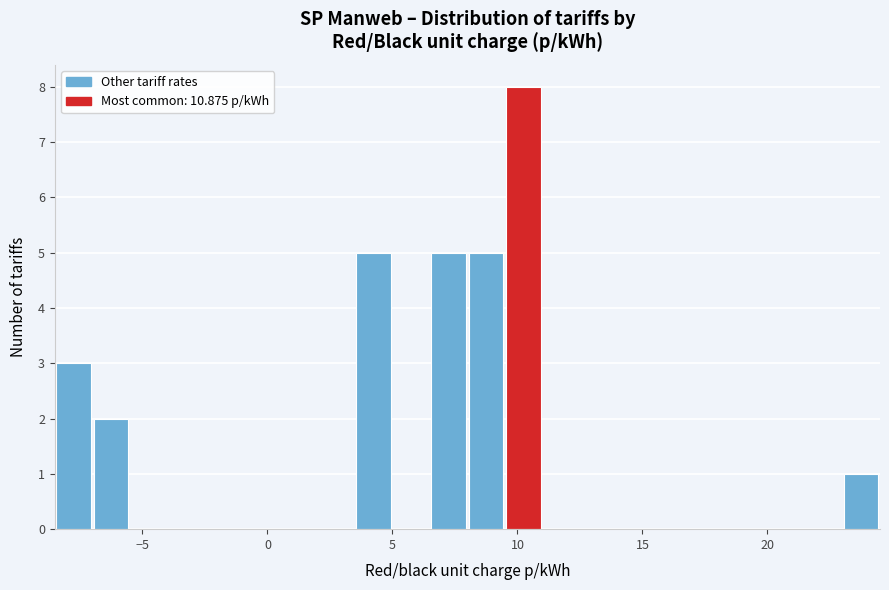

Read against the x-axis, roughly where is the centre of the tallest bar?

10.5